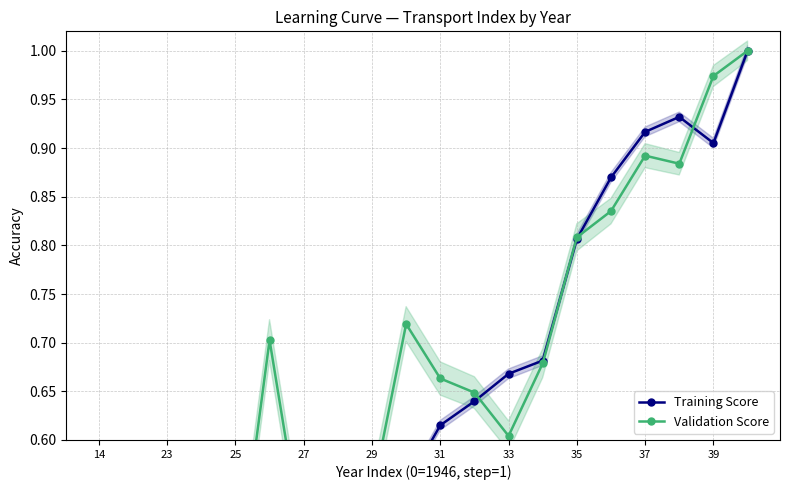

What is the difference between the maximum and second lowest values in the Training Score series?

0.7